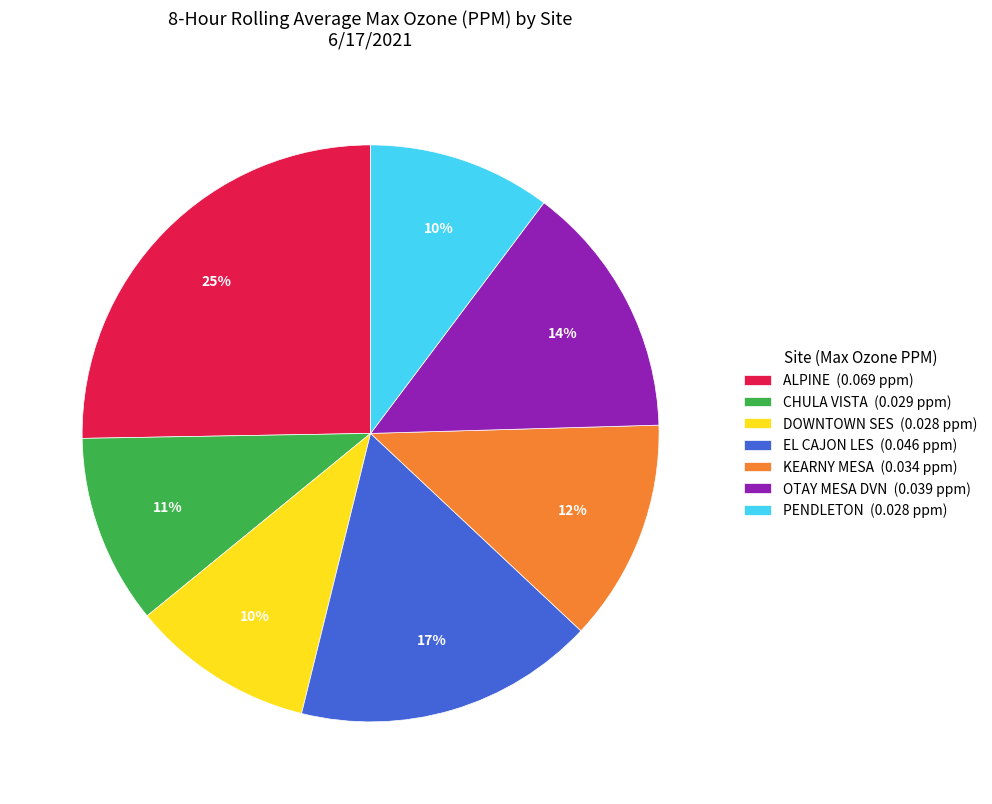

True or false: EL CAJON LES accounts for 32% of the total.

False